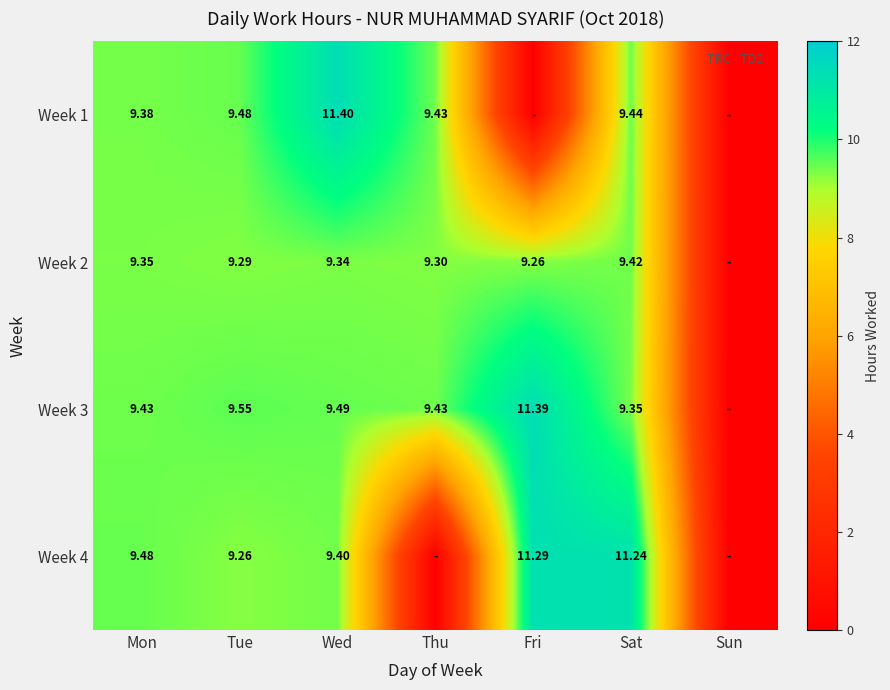

What is the sum of the Week 2 values at Thu and Wed?

18.6